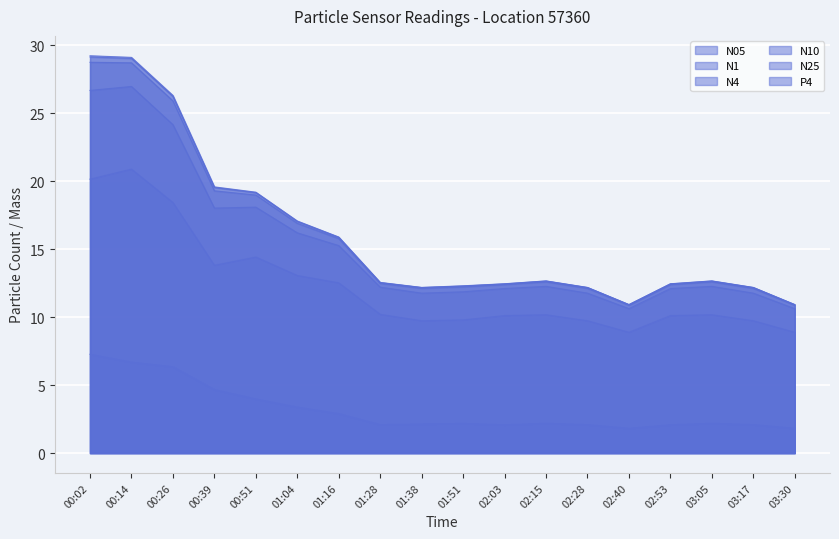

What is the value of the N1 point at the 6th from the left?

16.9